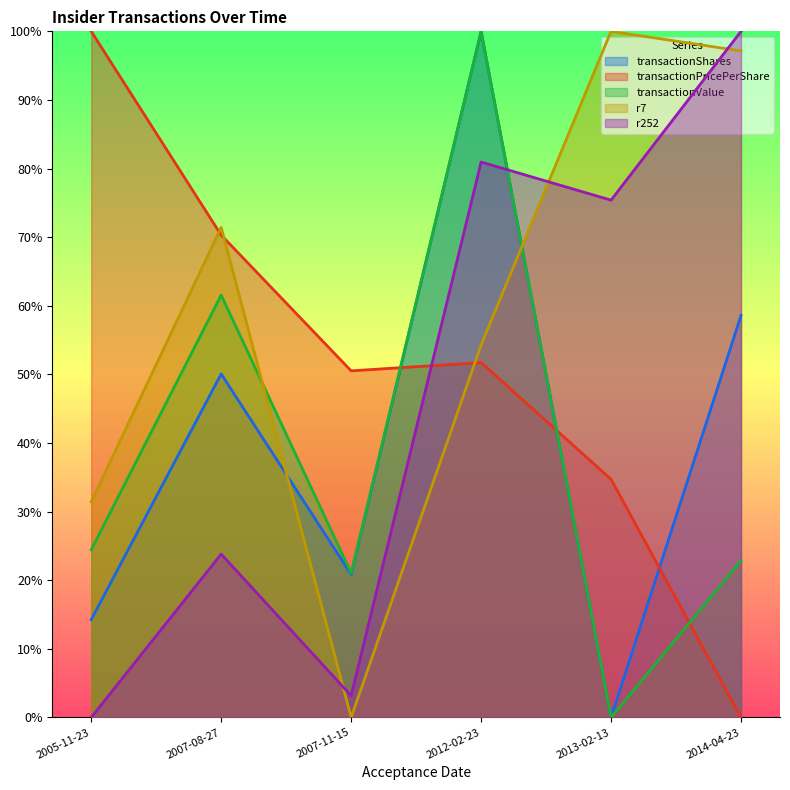

List the series in order of their peak value, lowest first.

transactionShares, transactionPricePerShare, transactionValue, r7, r252